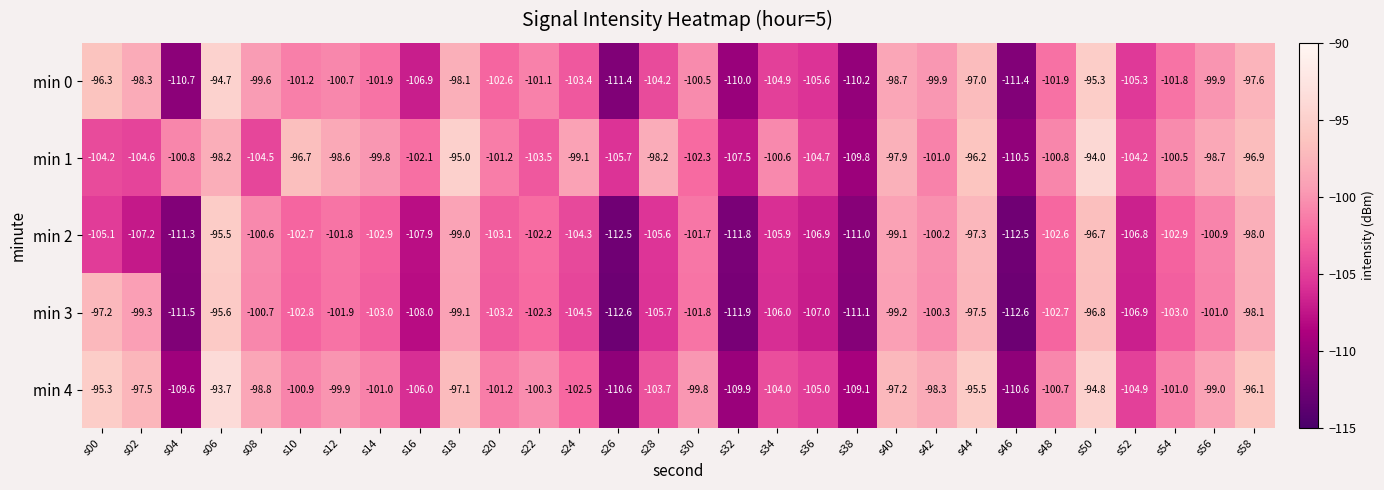

Rank the series at s00 from highest to lowest value.

min 4, min 0, min 3, min 1, min 2